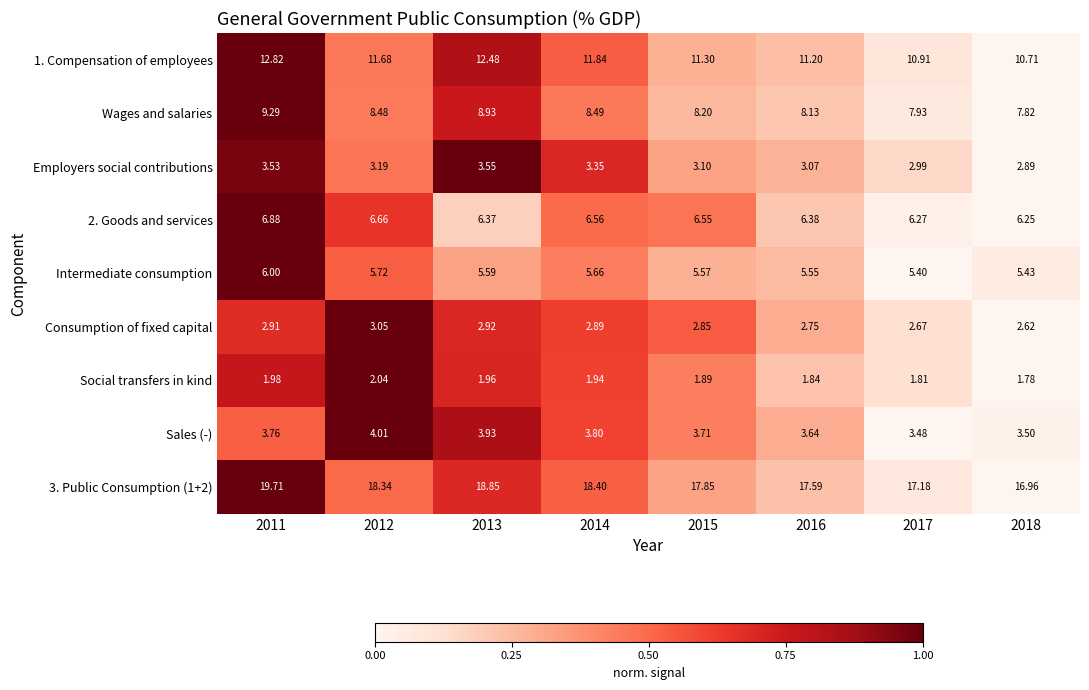

List the series in order of their peak value, lowest first.

Social transfers in kind, Consumption of fixed capital, Employers social contributions, Sales (-), Intermediate consumption, 2. Goods and services, Wages and salaries, 1. Compensation of employees, 3. Public Consumption (1+2)